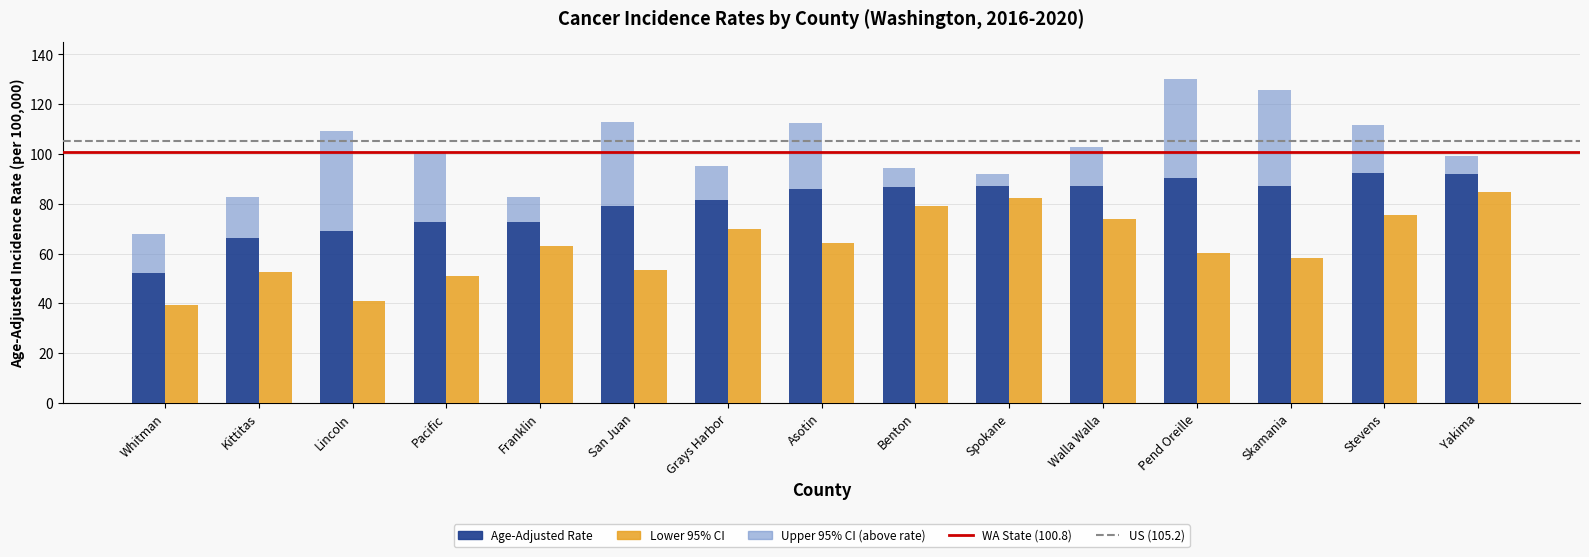

At which label does Lower 95% CI first exceed 63?

Franklin